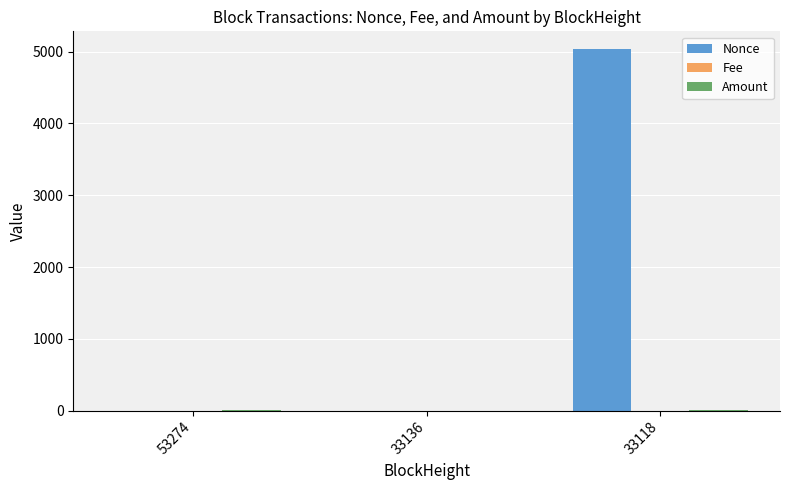

What is the sum of all Nonce values?

5033.0